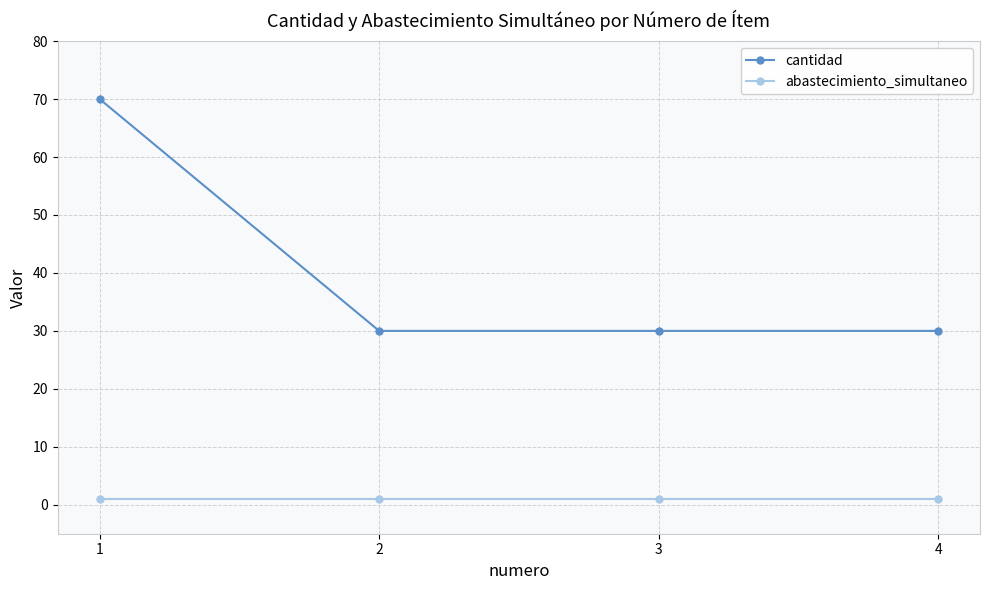

What are all the series names shown in the legend?

cantidad, abastecimiento_simultaneo